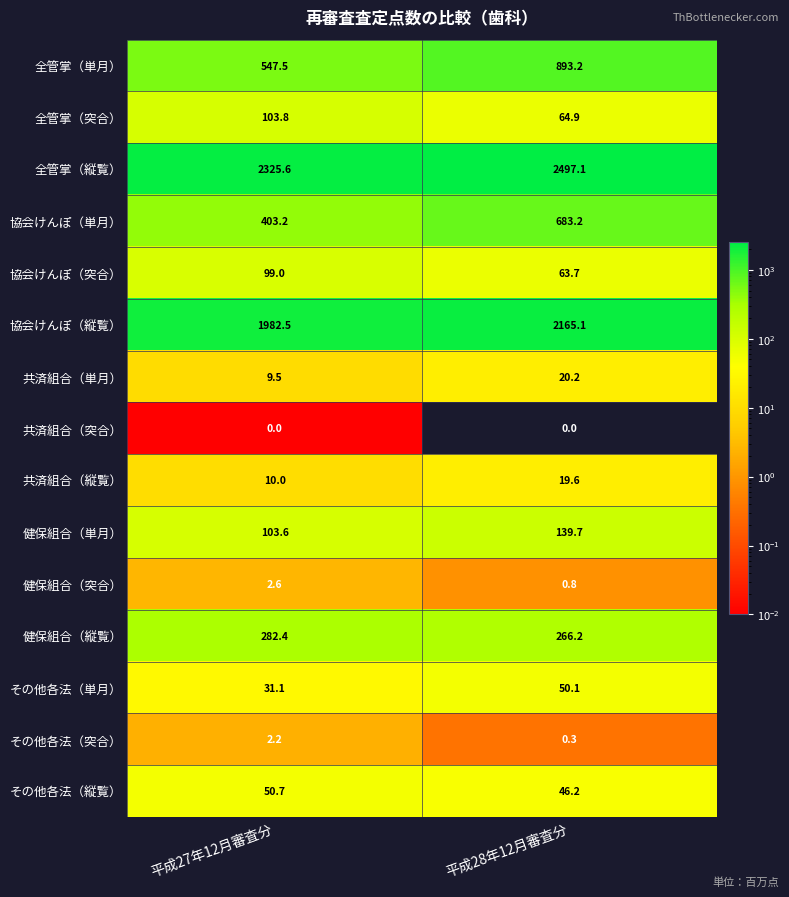

What is the difference between the 共済組合（縦覧） values at 平成28年12月審査分 and 平成27年12月審査分?

9.6